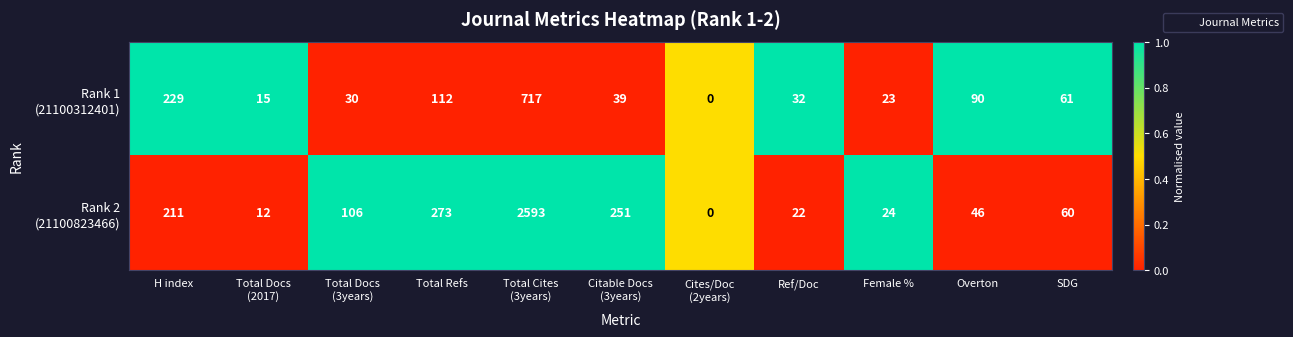

What is the total value across all series at Ref/Doc?

54